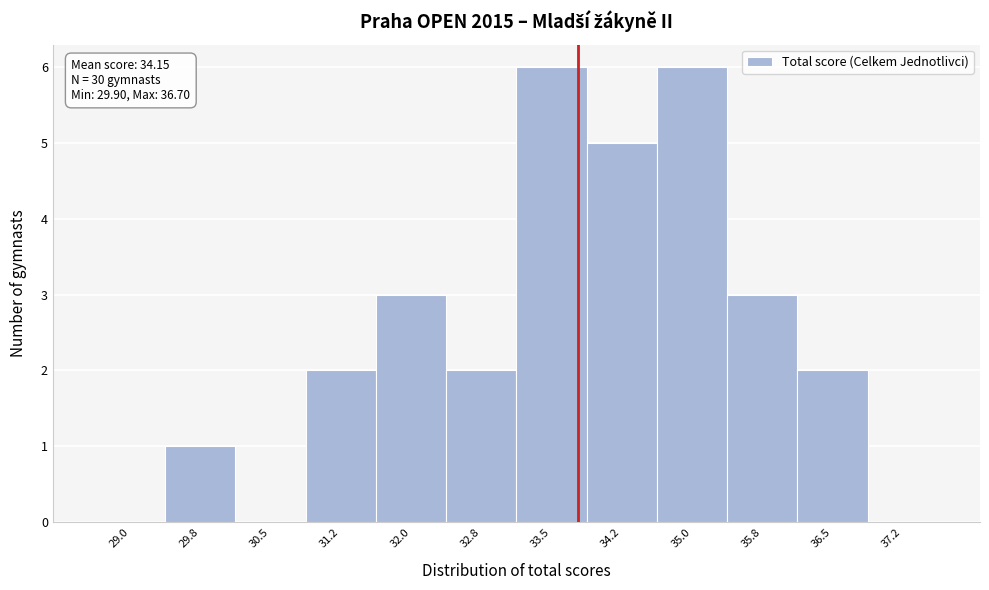

Reading left to right, extract all data points from this chart.

29.0=0	29.8=1	30.5=0	31.2=2	32.0=3	32.8=2	33.5=6	34.2=5	35.0=6	35.8=3	36.5=2	37.2=0